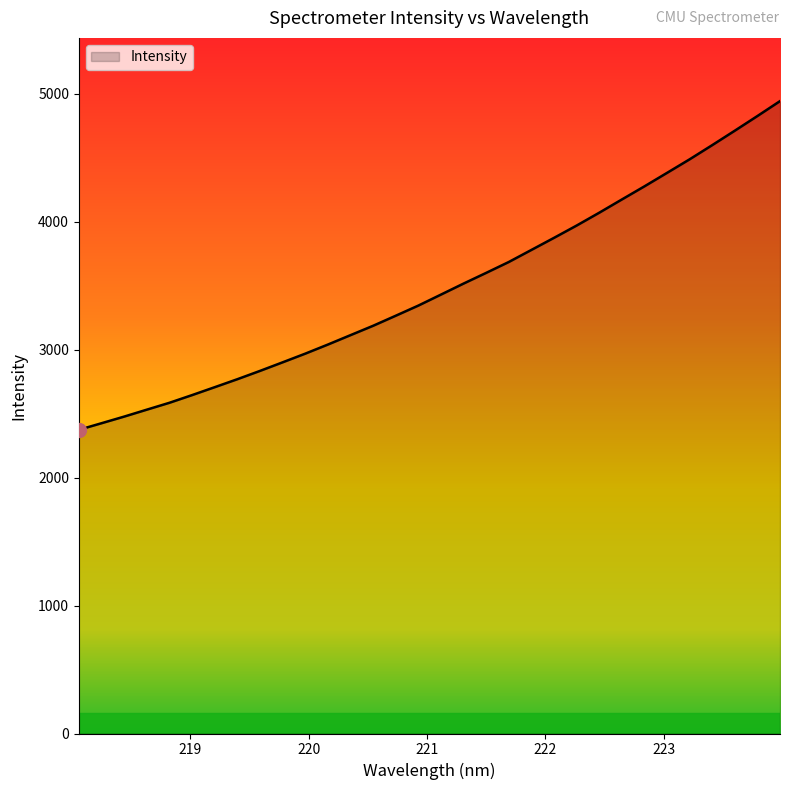

What is the greatest value displayed?

4941.8